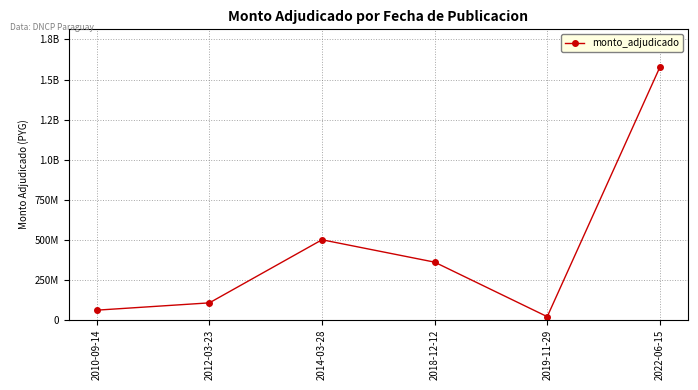

What position from the right is 2019-11-29?

2